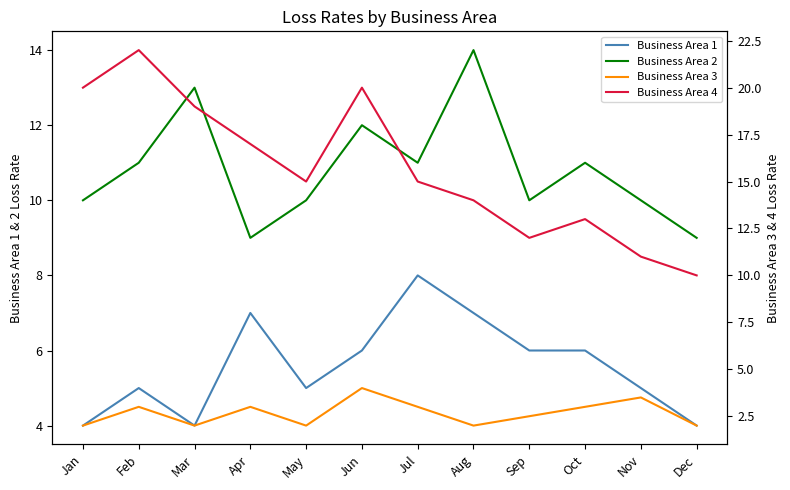

Is the value of Business Area 1 at Jun greater than the value of Business Area 4 at Aug?

No